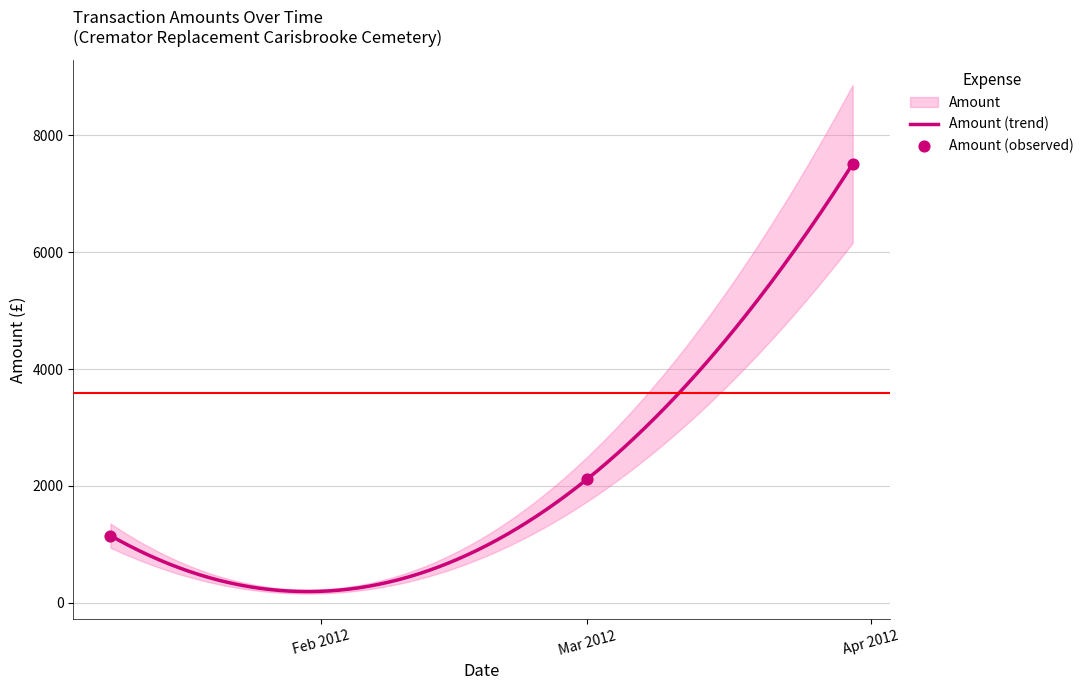

What is the highest value of the Amount (trend) series?

7509.0